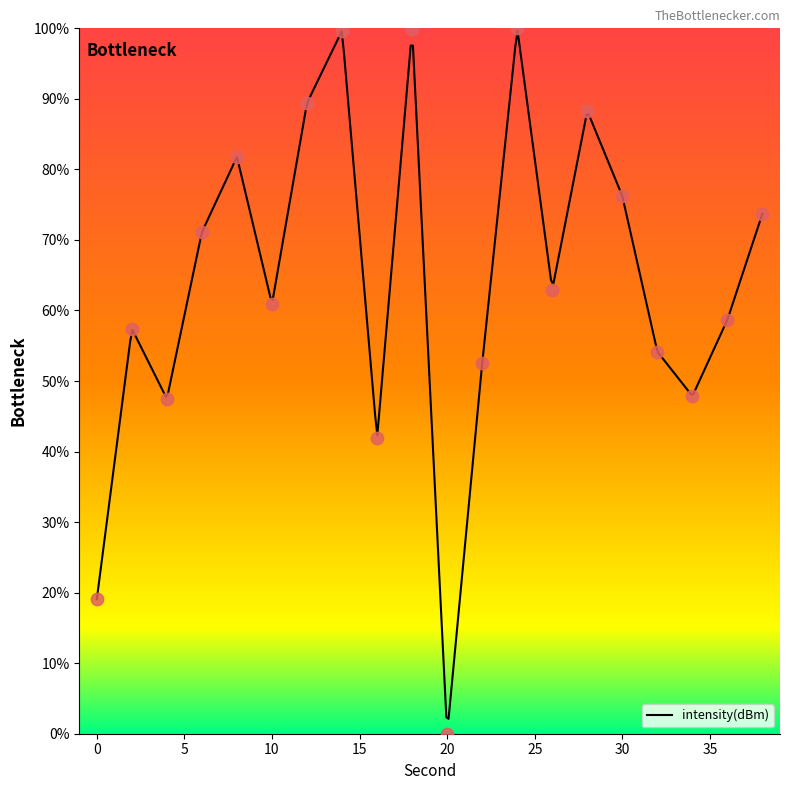

What is the ratio of the value at 2 to the value at 0?

3.0